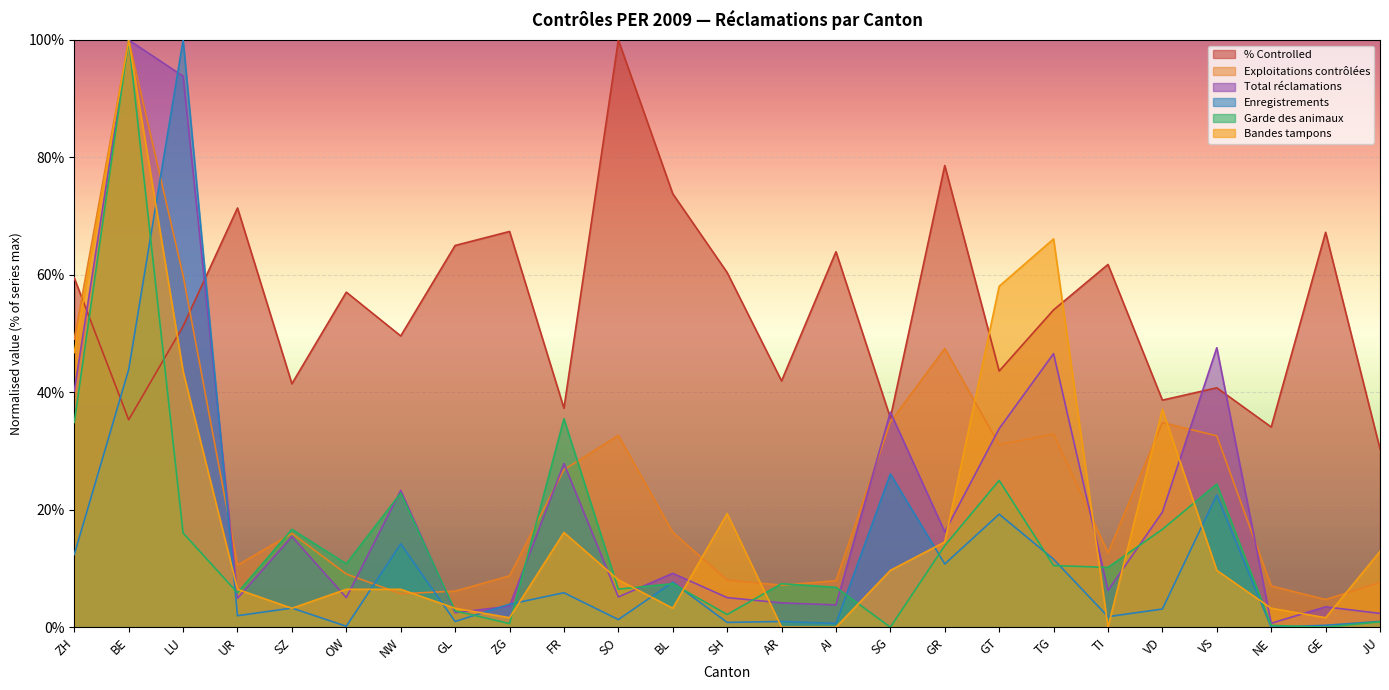

The Enregistrements series shows 100.0 at LU. True or false?

True